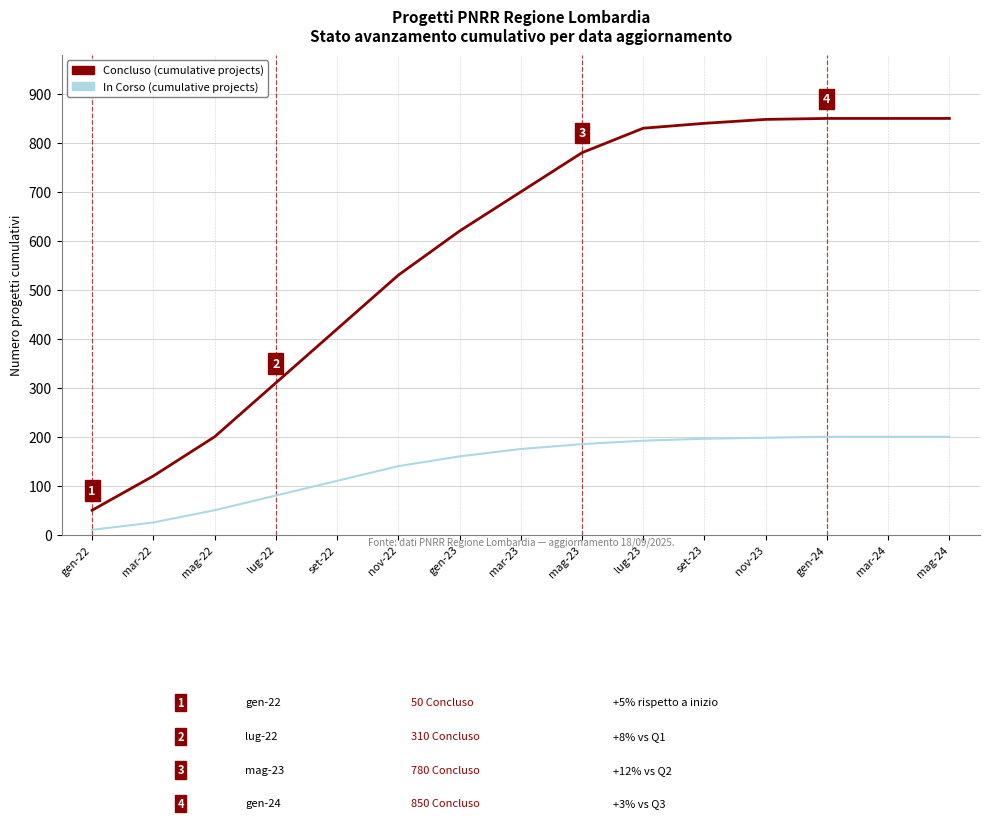

What is the average value of the Concluso (cumulative projects) series?

587